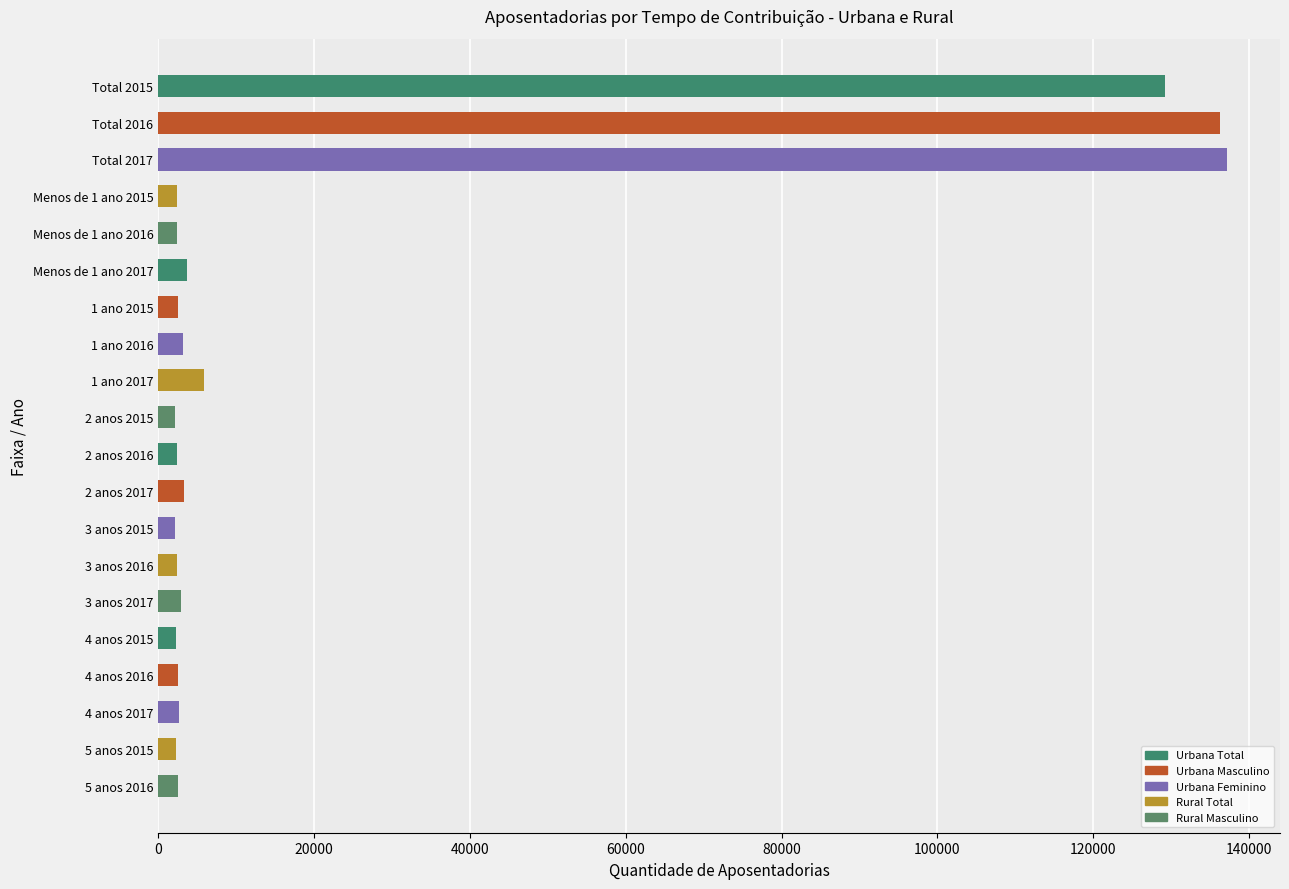

What is the maximum value shown in the chart?

137103